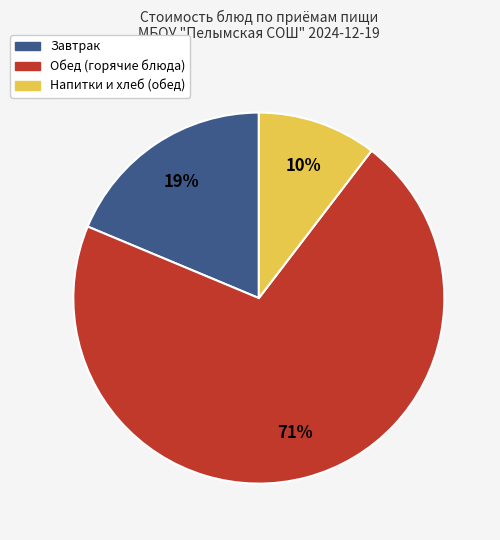

True or false: Обед (горячие блюда) accounts for 71% of the total.

True